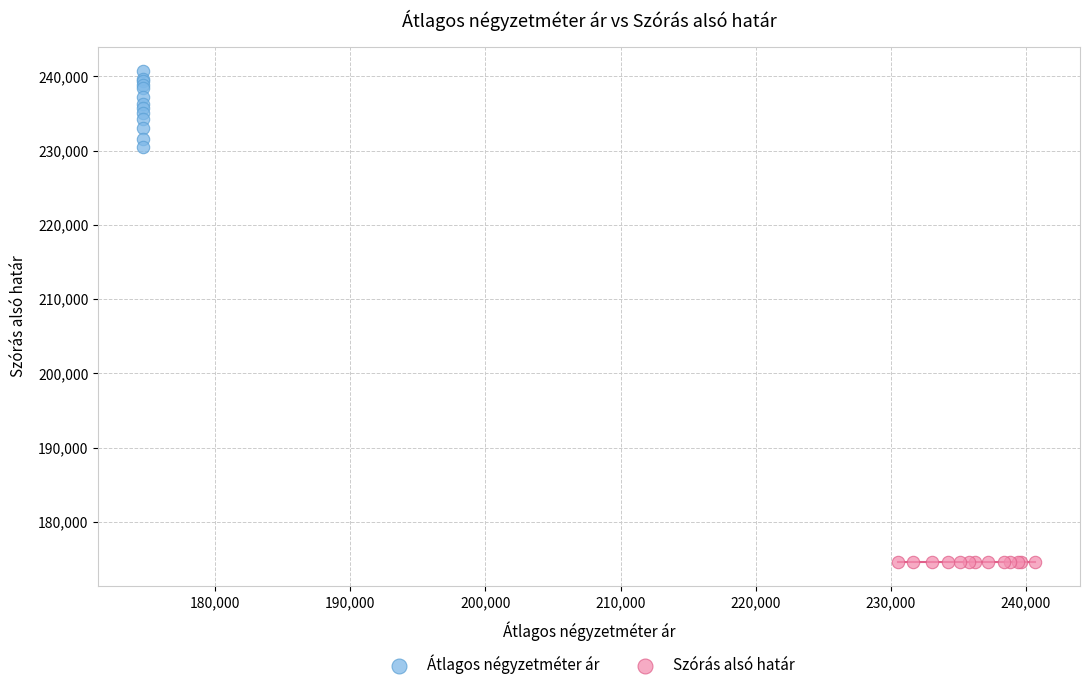

Which series contains the lowest Y value?

Szórás alsó határ